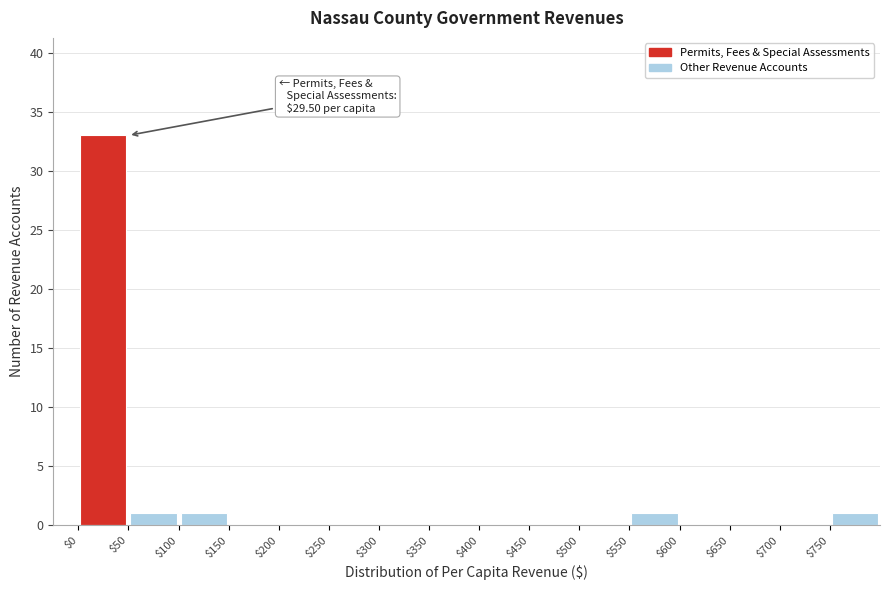

Which range on the x-axis has the tallest bar?

0 to 50